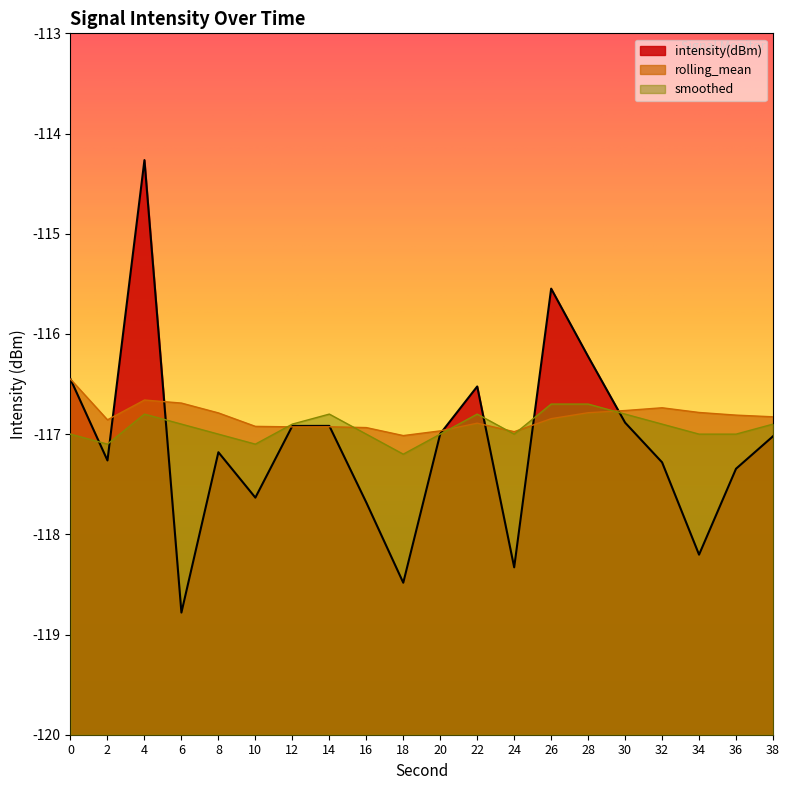

What is the difference between the maximum and minimum values in the smoothed series?

0.5